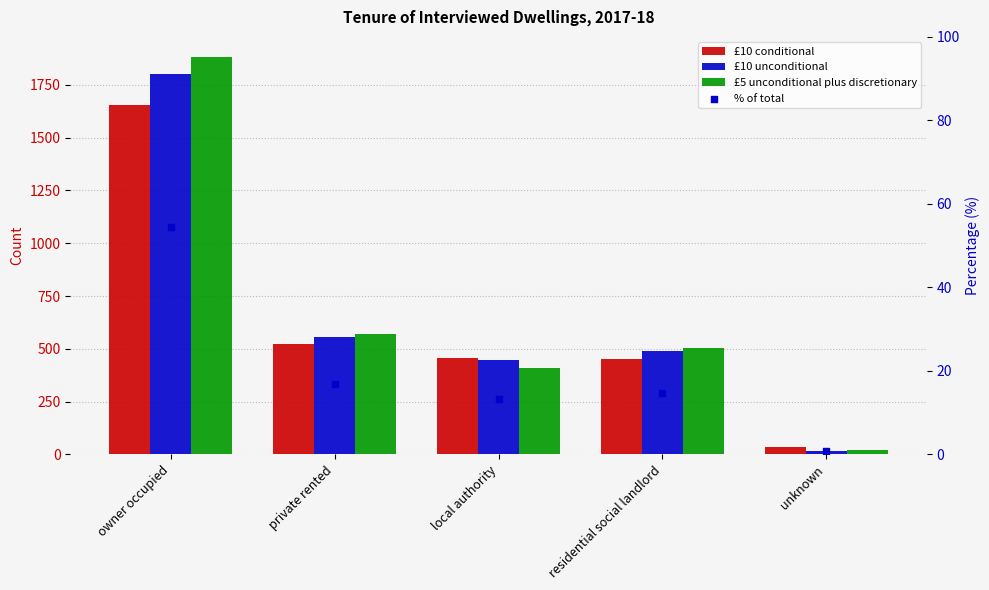

Which series has the widest spread of Y values?

£5 unconditional plus discretionary